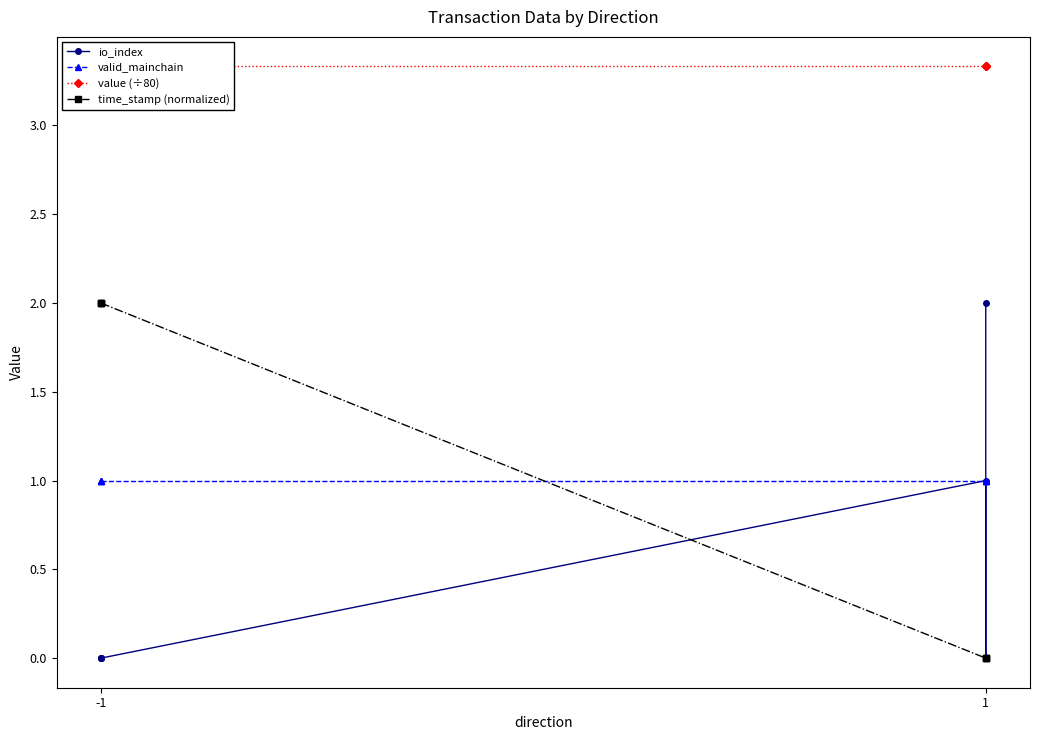

Reading left to right, what are all the values shown in this chart?

io_index: 0.0	0.0	0.0	1.0	0.0	2.0
valid_mainchain: 1.0	1.0	1.0	1.0	1.0	1.0
value (÷80): 3.3	3.3	3.3	3.3	3.3	3.3
time_stamp (normalized): 2.0	2.0	2.0	0.0	0.0	0.0